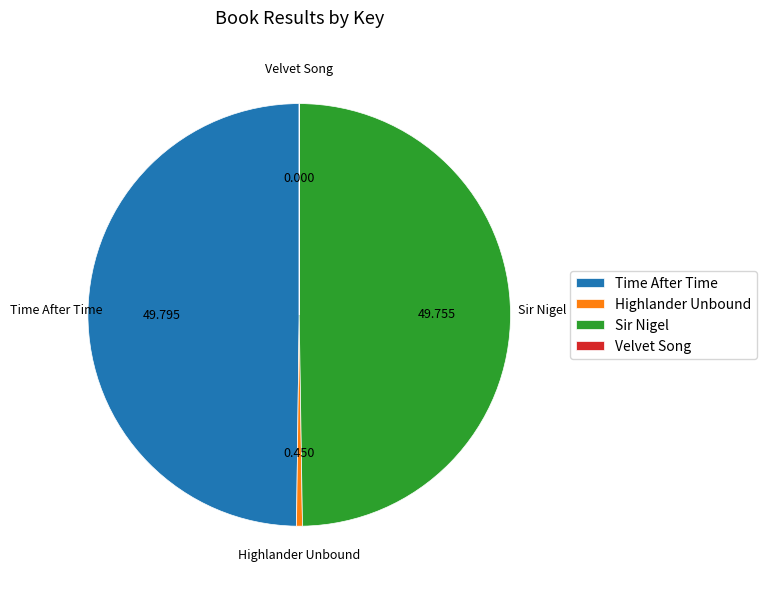

Do Time After Time and Sir Nigel together represent more than half of the pie?

Yes